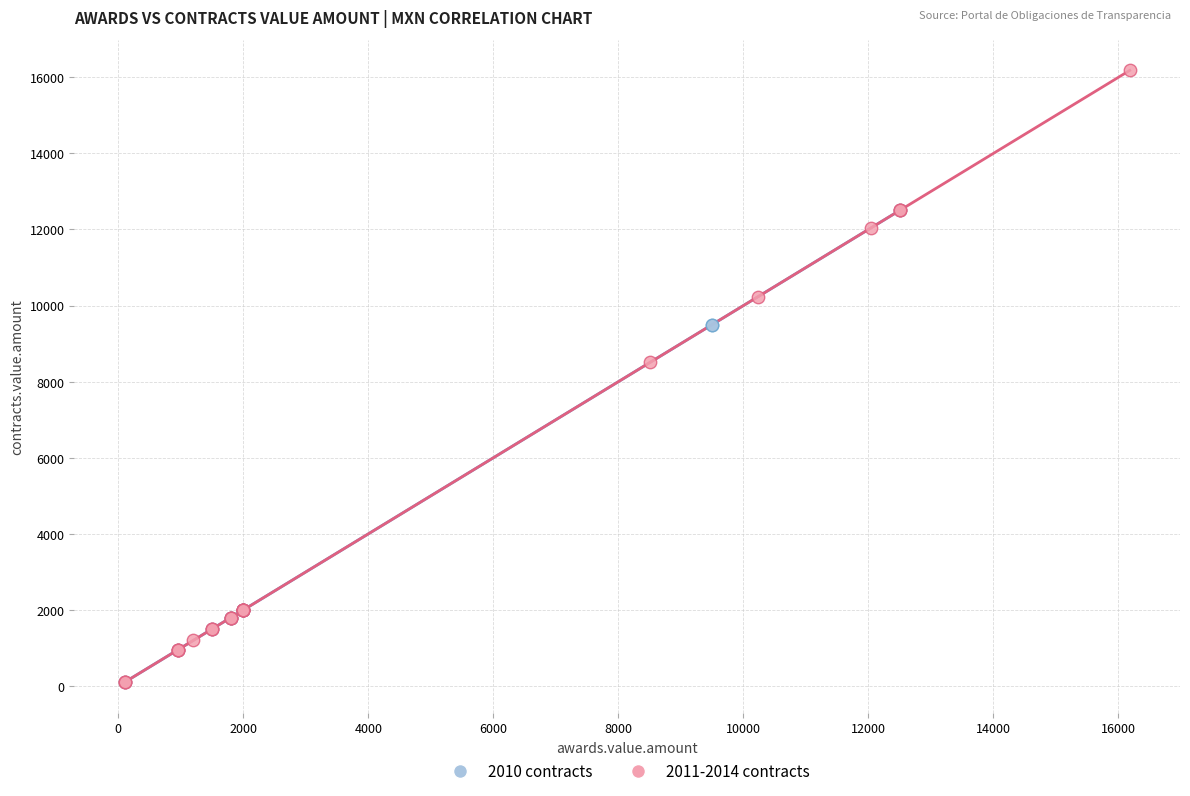

Which series contains the highest Y value?

2011-2014 contracts